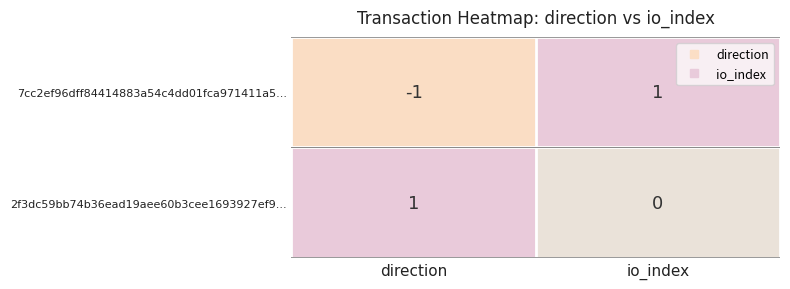

List the series in order of their overall mean, highest first.

2f3dc59bb74b36ead19aee60b3cee1693927ef9..., 7cc2ef96dff84414883a54c4dd01fca971411a5...